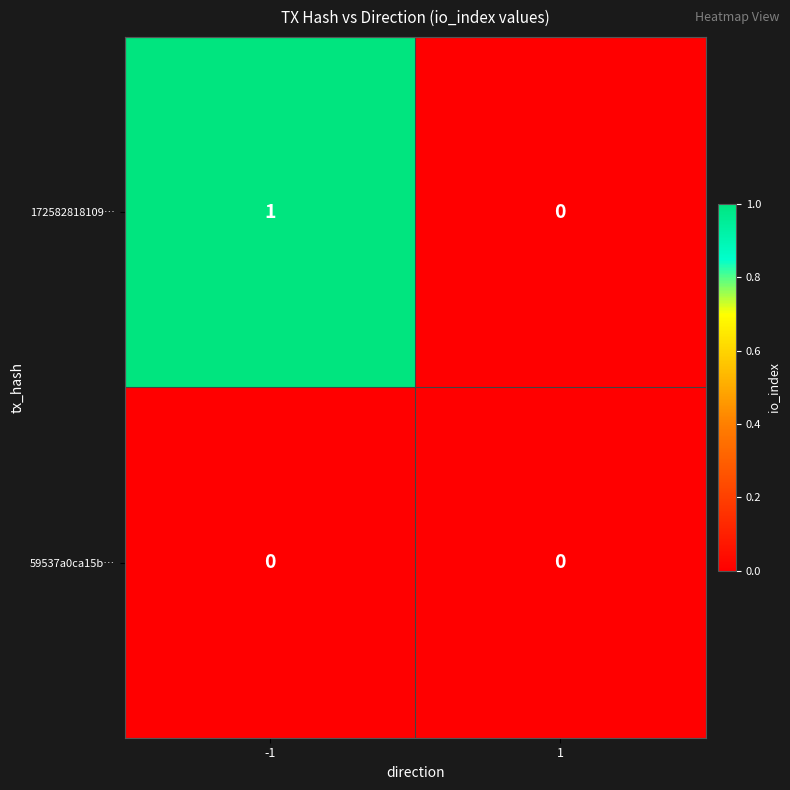

Rank the series by their average value, from lowest to highest.

59537a0ca15b…, 172582818109…